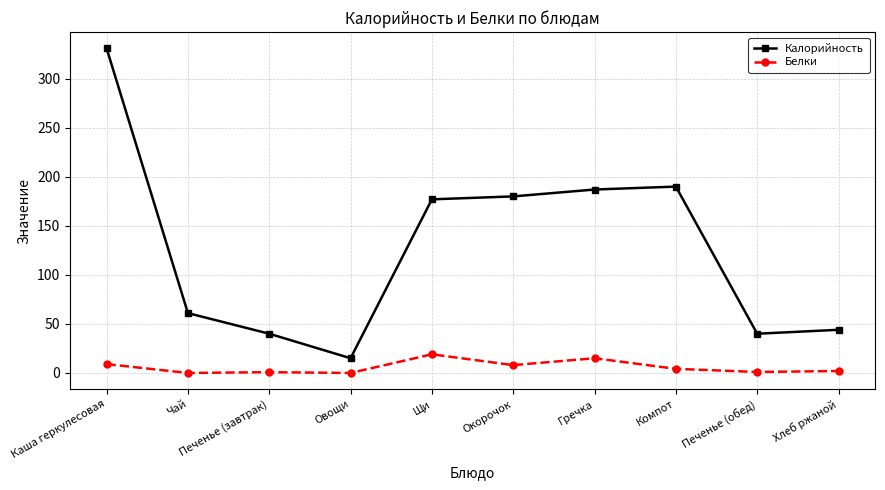

What position from the right is Чай?

9